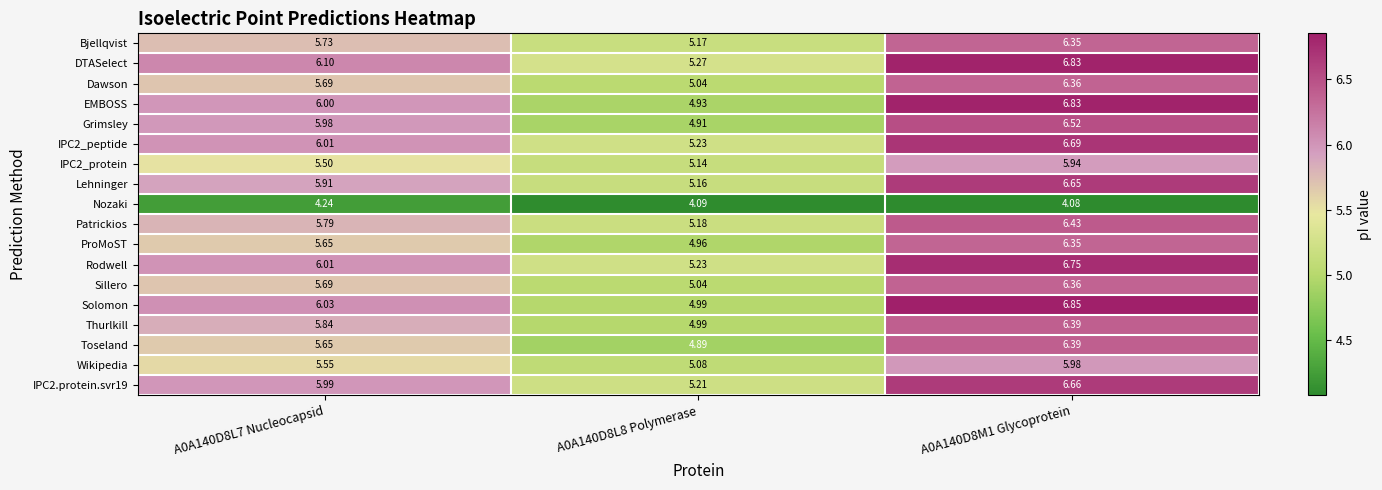

Which series has the widest spread of values?

EMBOSS